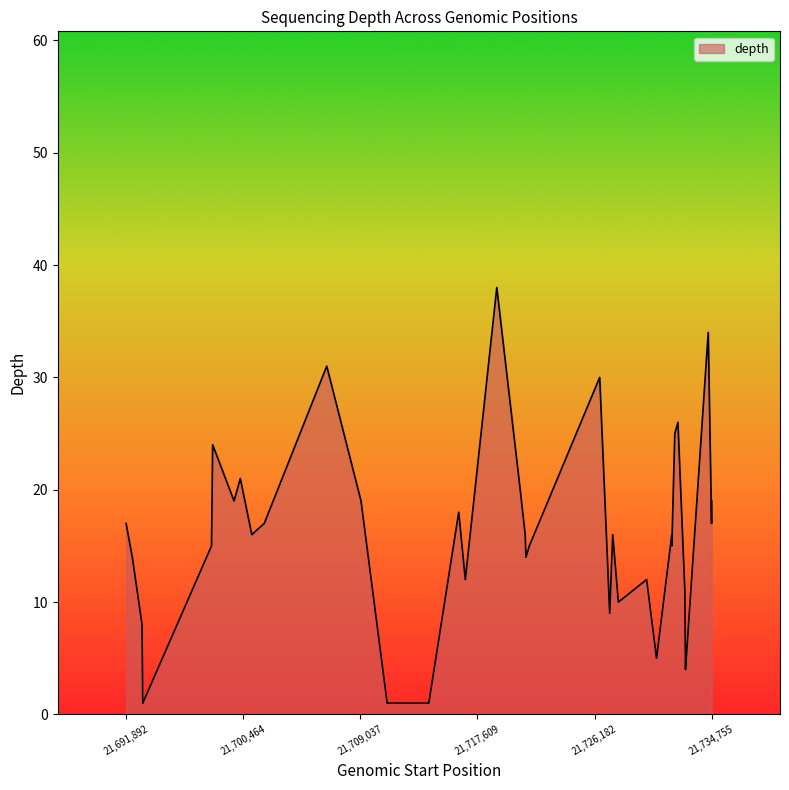

What is the change in value from 21726558 to 21731839?

-15